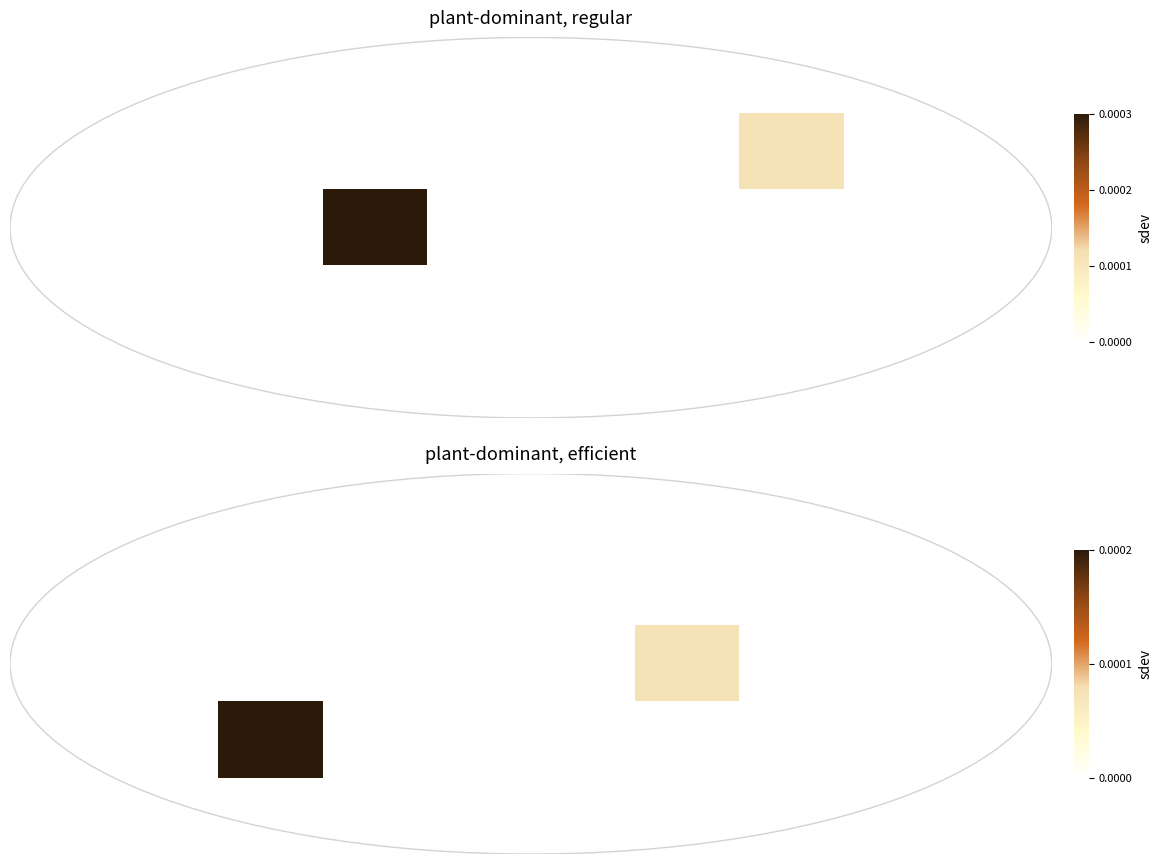

Between 7 and 5, which is larger?

7